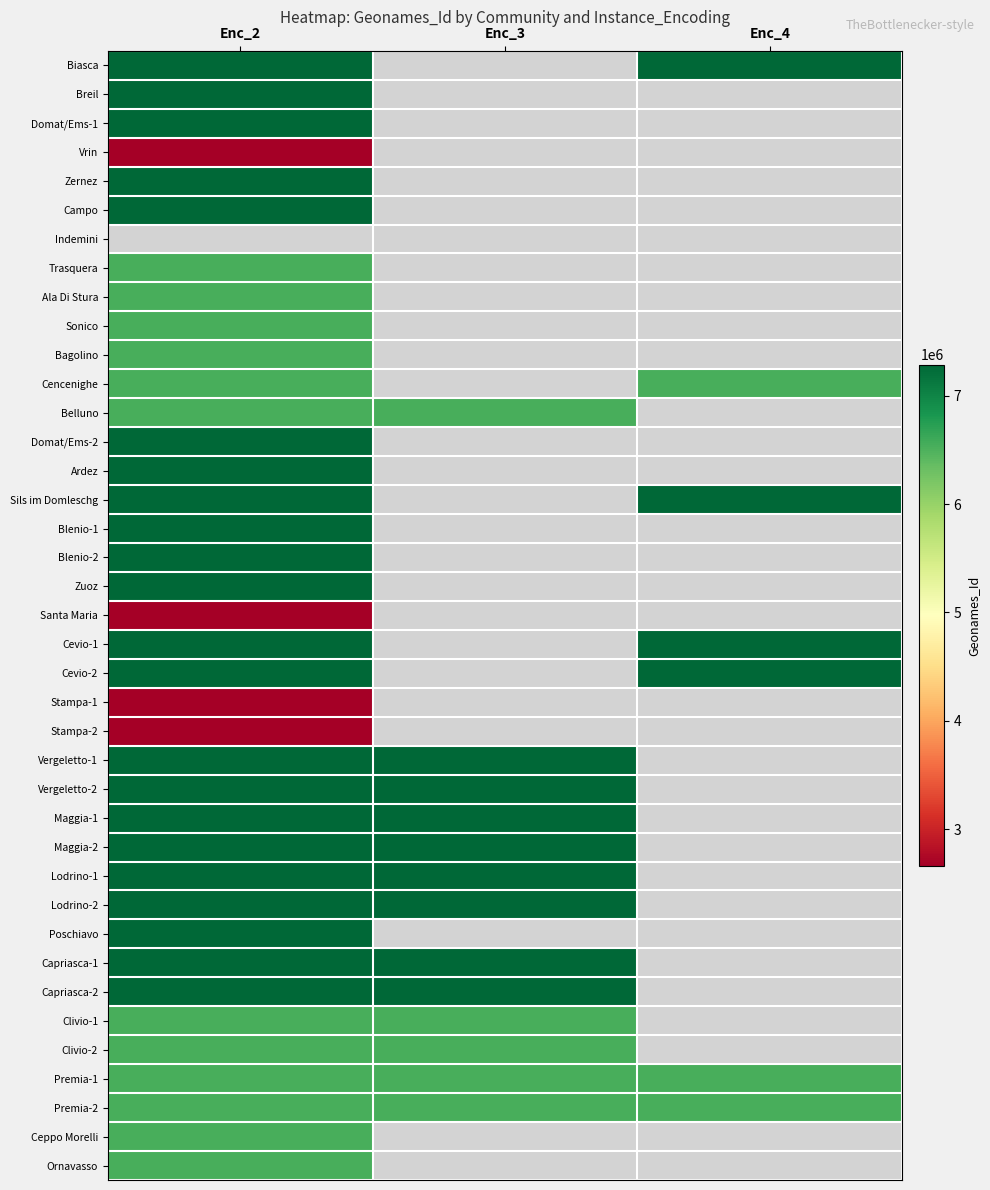

At which category does the chart reach its peak across all series?

Enc_2